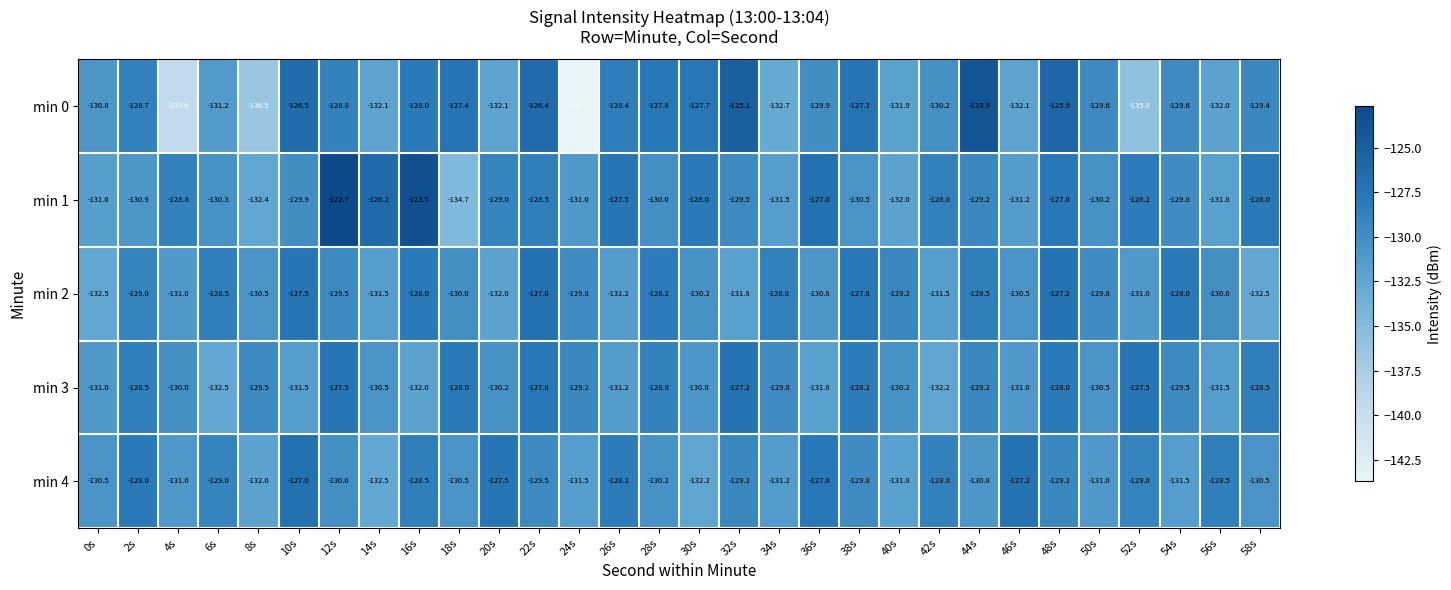

What is the difference between the maximum and second lowest values in the min 1 series?

9.7